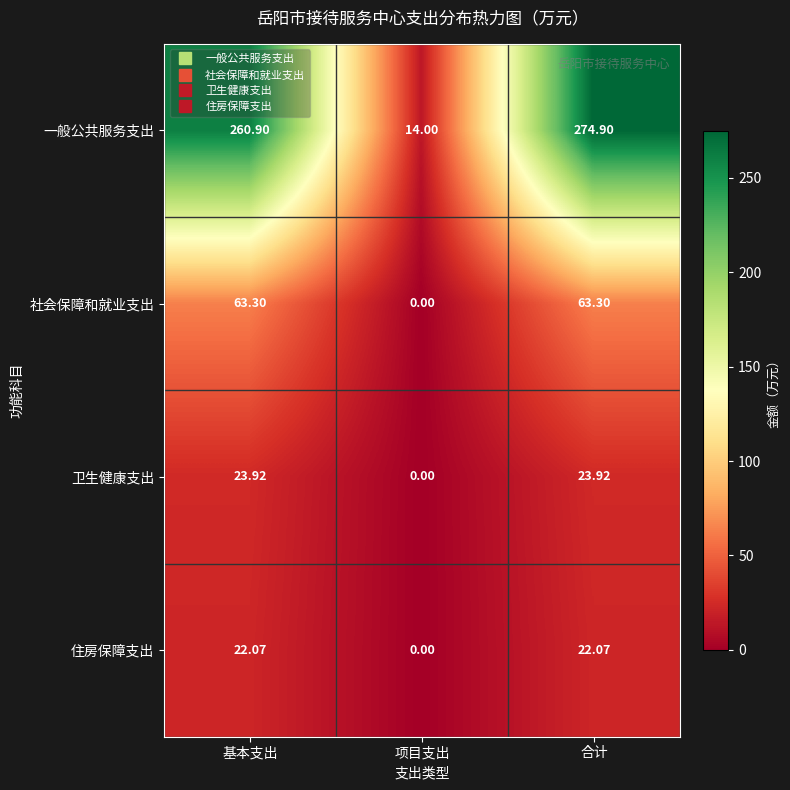

Which label corresponds to the largest value in the chart?

合计